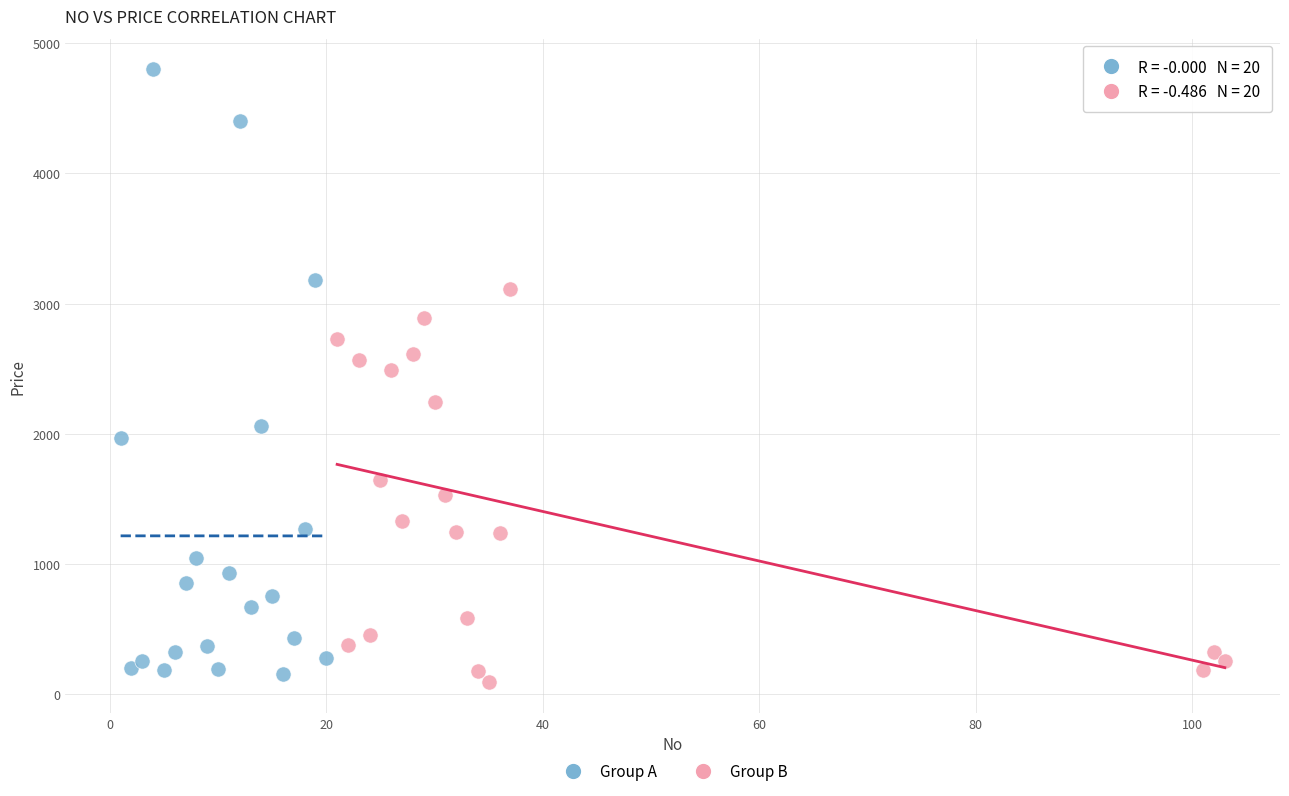

What are all the series names shown in the legend?

Group A, Group B